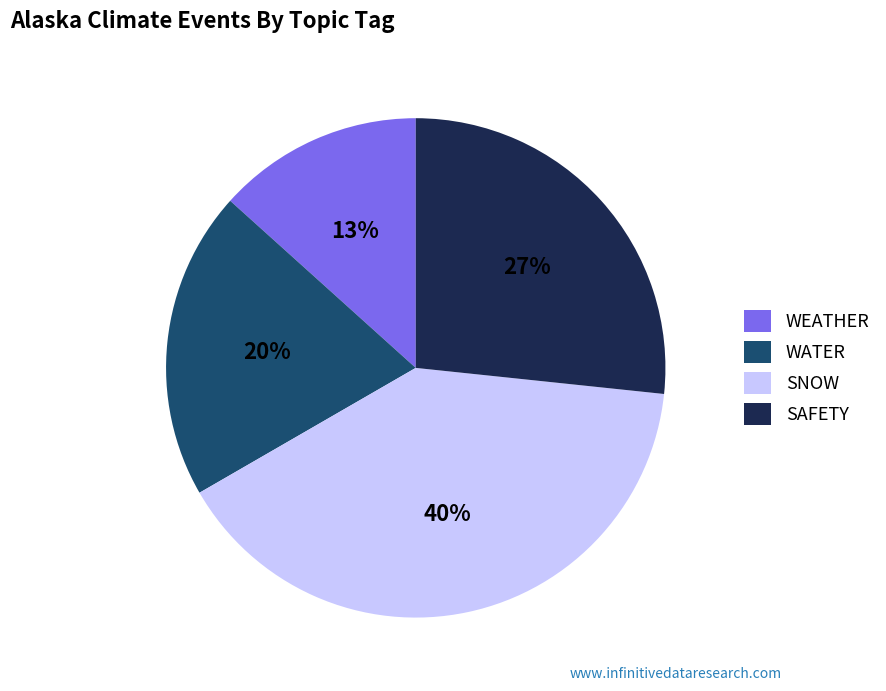

Rank the categories by value from highest to lowest.

SNOW, SAFETY, WATER, WEATHER